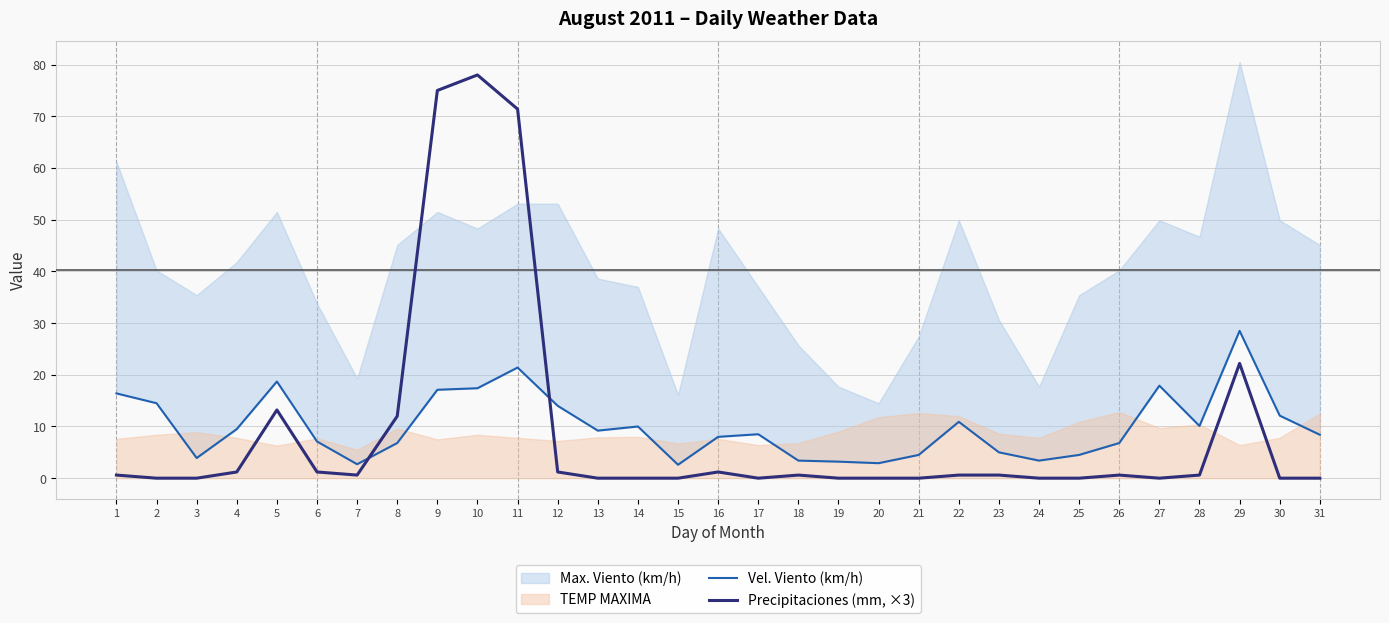

True or false: Precipitaciones (mm, ×3) has more than 2 points higher than both neighbors.

True